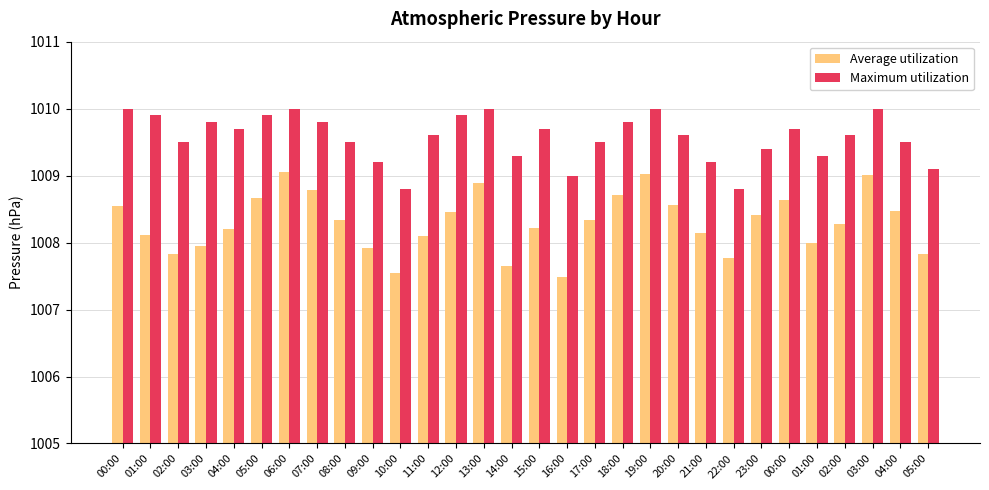

What is the value of the Maximum utilization bar at the 27th from the left?

1009.5